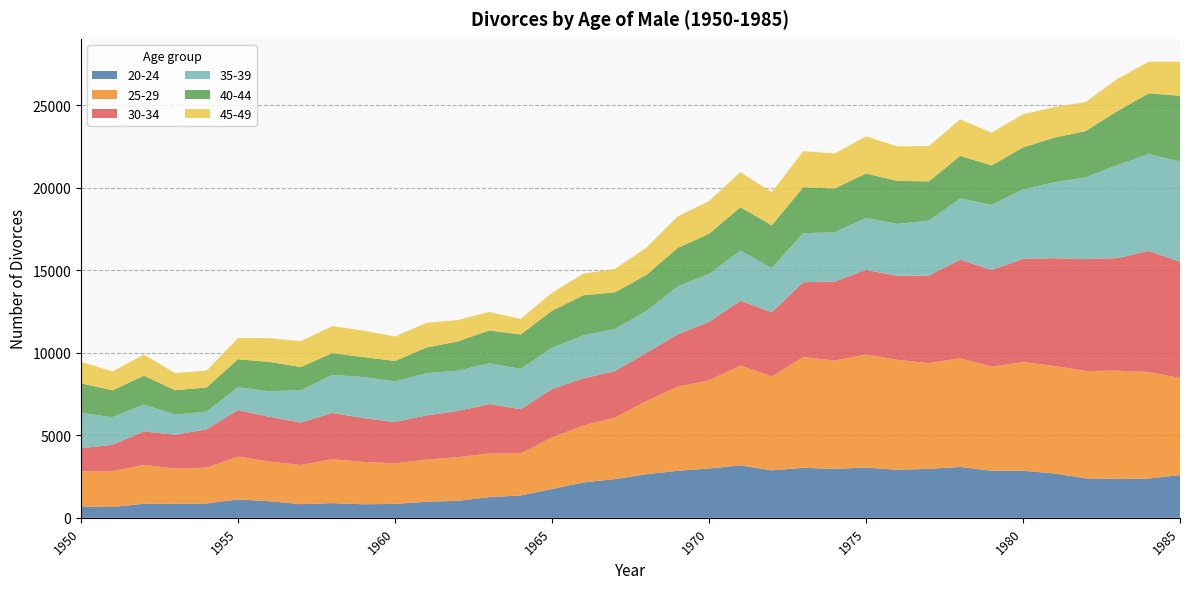

Reading left to right, what are all the values shown in this chart?

20-24: 1950=681	1951=652	1952=856	1953=843	1954=873	1955=1114	1956=1007	1957=830	1958=892	1959=820	1960=847	1961=972	1962=1028	1963=1253	1964=1355	1965=1745	1966=2146	1967=2344	1968=2643	1969=2849	1970=2989	1971=3176	1972=2876	1973=3032	1974=2967	1975=3043	1976=2909	1977=2967	1978=3082	1979=2851	1980=2851	1981=2689	1982=2392	1983=2357	1984=2378	1985=2593
25-29: 1950=2139	1951=2170	1952=2351	1953=2142	1954=2166	1955=2593	1956=2402	1957=2369	1958=2660	1959=2567	1960=2455	1961=2551	1962=2643	1963=2647	1964=2550	1965=3127	1966=3442	1967=3724	1968=4416	1969=5096	1970=5332	1971=6046	1972=5697	1973=6702	1974=6563	1975=6849	1976=6661	1977=6403	1978=6583	1979=6307	1980=6583	1981=6507	1982=6503	1983=6557	1984=6460	1985=5881
30-34: 1950=1401	1951=1603	1952=2027	1953=2048	1954=2325	1955=2822	1956=2709	1957=2575	1958=2805	1959=2655	1960=2504	1961=2683	1962=2804	1963=2991	1964=2679	1965=2929	1966=2865	1967=2815	1968=2934	1969=3175	1970=3542	1971=3931	1972=3884	1973=4538	1974=4787	1975=5127	1976=5094	1977=5309	1978=5975	1979=5855	1980=6253	1981=6534	1982=6781	1983=6820	1984=7336	1985=7047
35-39: 1950=2130	1951=1673	1952=1632	1953=1225	1954=1070	1955=1388	1956=1550	1957=1956	1958=2298	1959=2490	1960=2458	1961=2556	1962=2440	1963=2474	1964=2439	1965=2500	1966=2599	1967=2559	1968=2534	1969=2901	1970=2918	1971=3038	1972=2683	1973=2972	1974=2984	1975=3148	1976=3144	1977=3328	1978=3715	1979=3948	1980=4222	1981=4600	1982=4954	1983=5637	1984=5858	1985=6070
40-44: 1950=1800	1951=1628	1952=1746	1953=1475	1954=1465	1955=1691	1956=1776	1957=1410	1958=1323	1959=1207	1960=1240	1961=1554	1962=1775	1963=1986	1964=2086	1965=2245	1966=2434	1967=2219	1968=2183	1969=2329	1970=2428	1971=2631	1972=2583	1973=2788	1974=2650	1975=2692	1976=2608	1977=2377	1978=2575	1979=2389	1980=2530	1981=2707	1982=2806	1983=3261	1984=3687	1985=3979
45-49: 1950=1302	1951=1148	1952=1275	1953=1032	1954=1021	1955=1286	1956=1439	1957=1563	1958=1640	1959=1600	1960=1482	1961=1498	1962=1293	1963=1122	1964=940	1965=1090	1966=1306	1967=1415	1968=1656	1969=1907	1970=1985	1971=2124	1972=2006	1973=2178	1974=2130	1975=2251	1976=2093	1977=2141	1978=2213	1979=1985	1980=2009	1981=1852	1982=1758	1983=1954	1984=1919	1985=2063